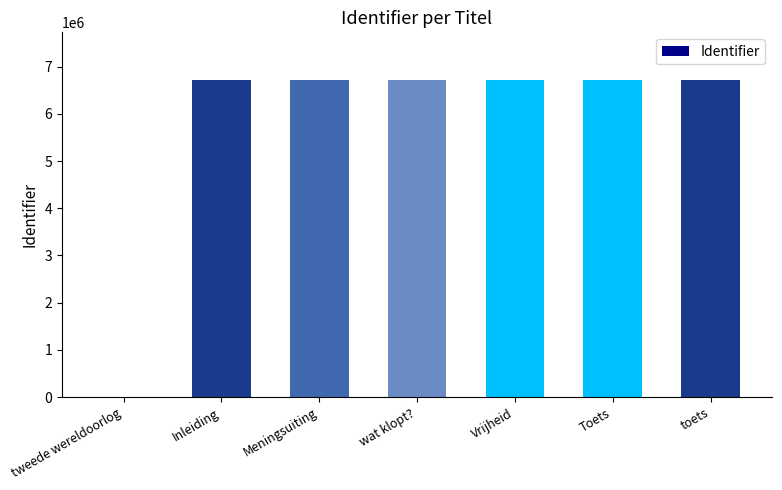

What is the approximate value at Inleiding?

6716344